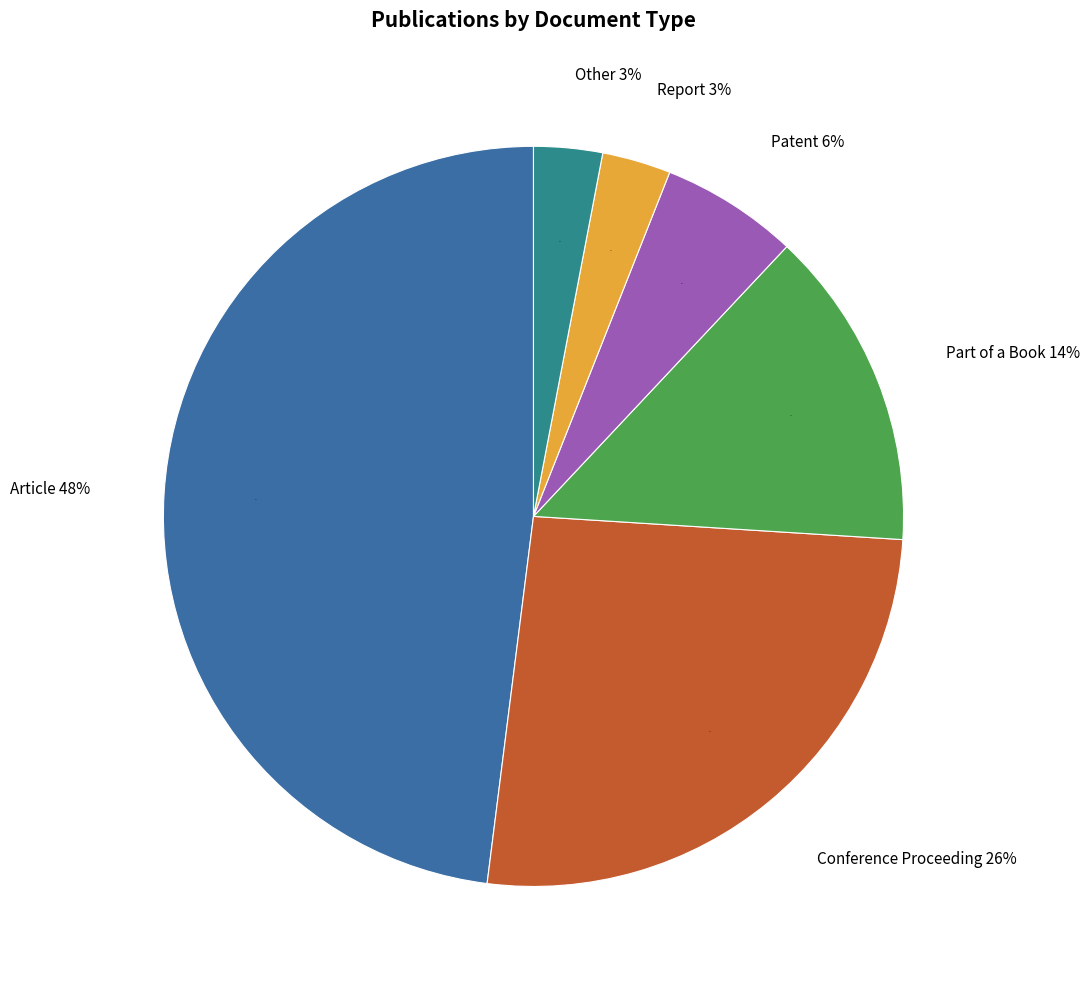

Rank the categories by value from highest to lowest.

Article, Conference Proceeding, Part of a Book, Patent, Report, Other